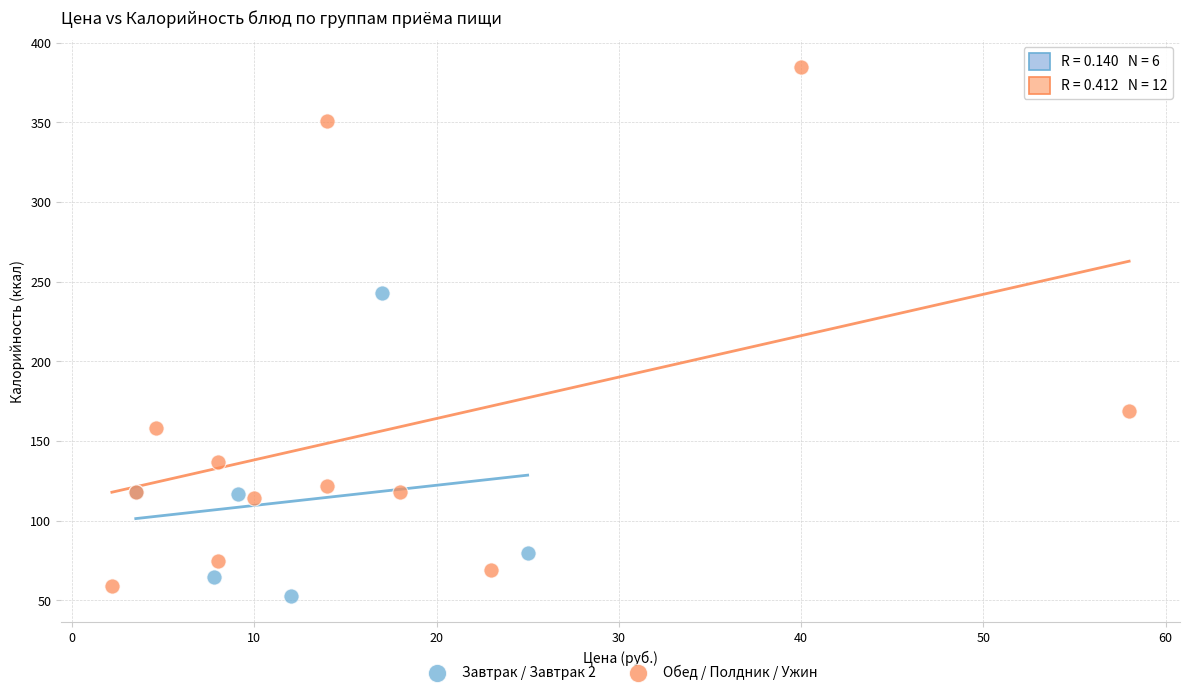

Which series contains the highest Y value?

Обед / Полдник / Ужин